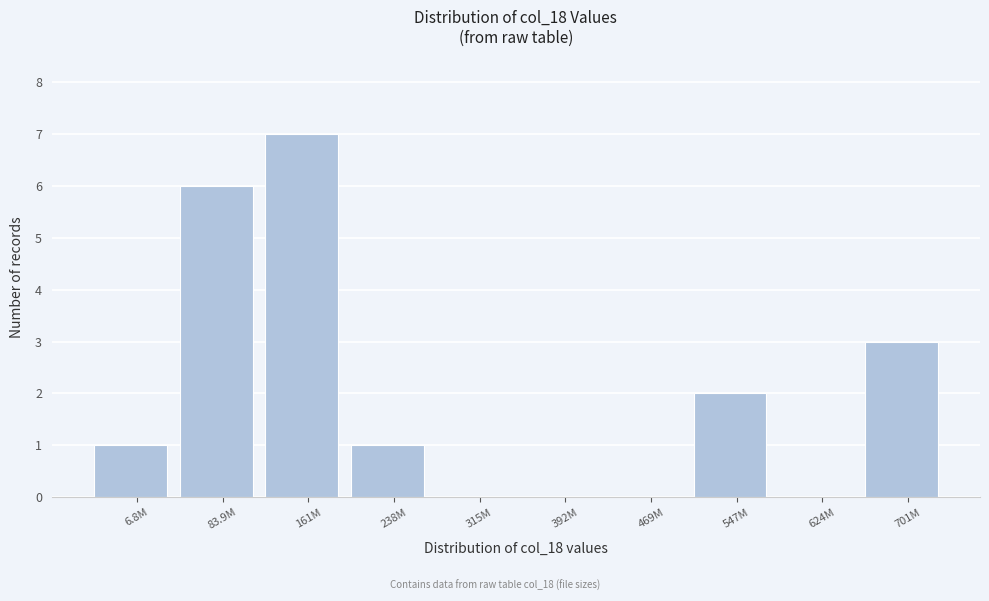

Reading left to right, what are all the values shown in this chart?

6.8M=1	83.9M=6	161M=7	238M=1	315M=0	392M=0	469M=0	547M=2	624M=0	701M=3